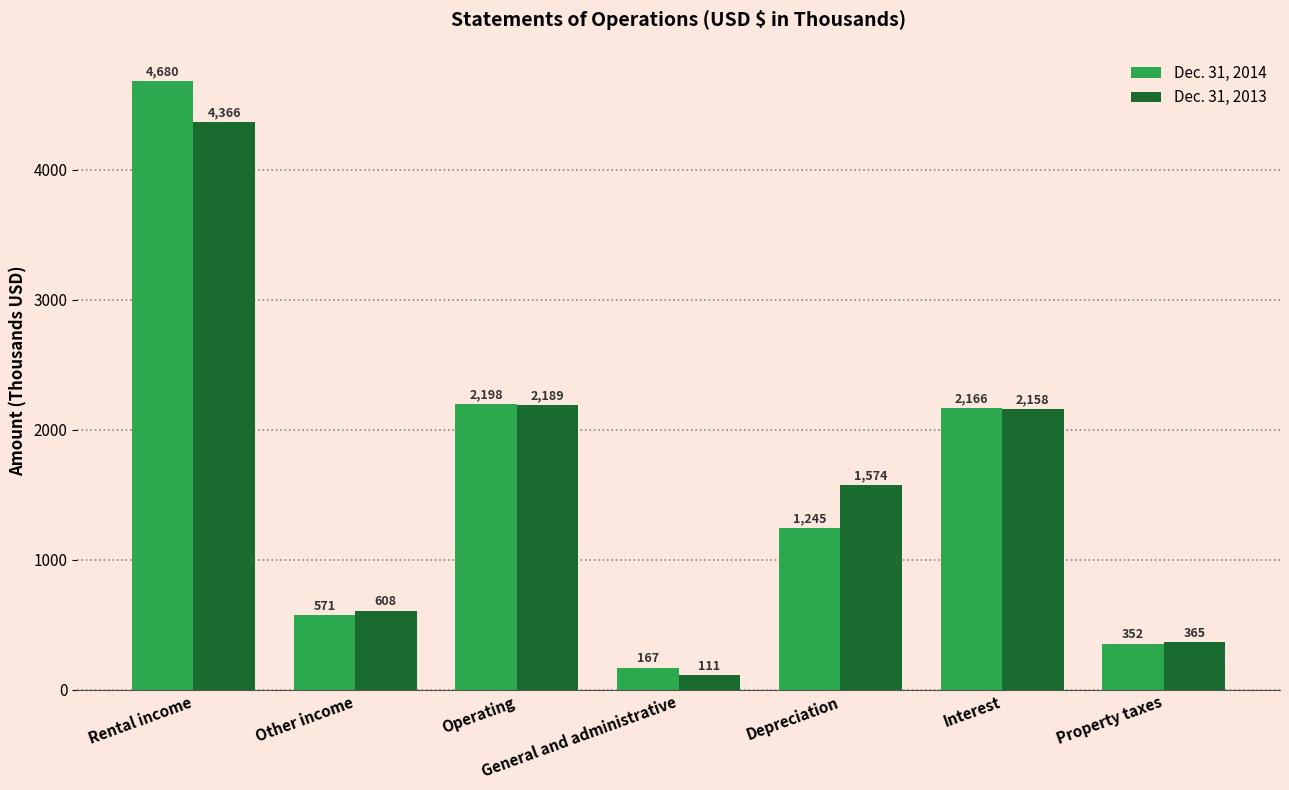

Rank the categories by Dec. 31, 2014 value from highest to lowest.

Rental income, Operating, Interest, Depreciation, Other income, Property taxes, General and administrative